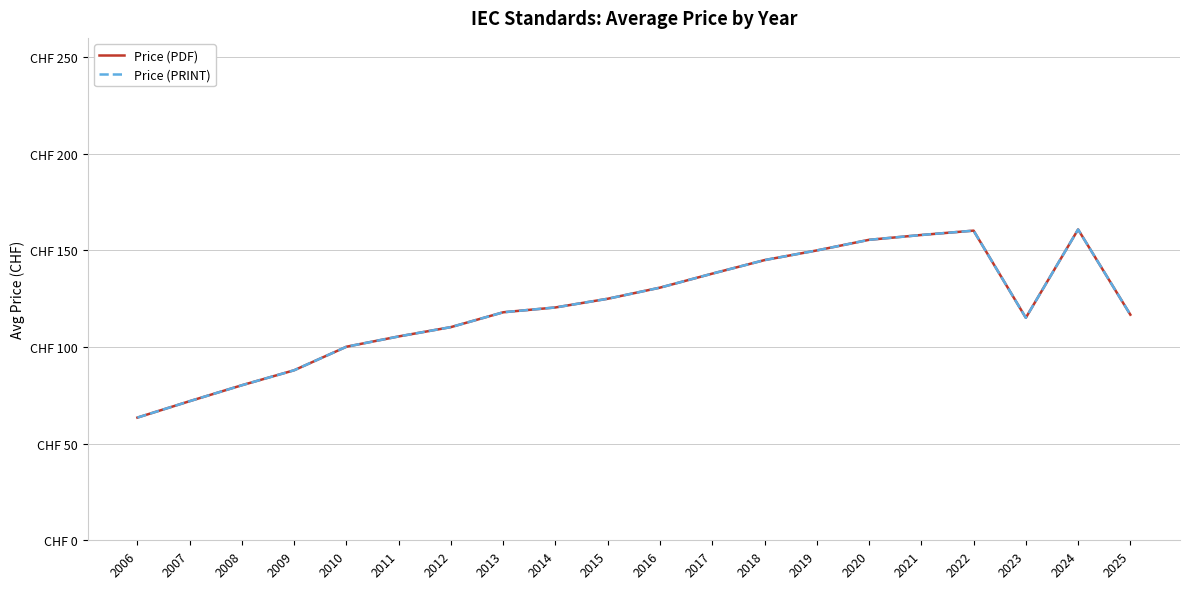

Which series has the largest range (max minus min)?

Price (PDF)